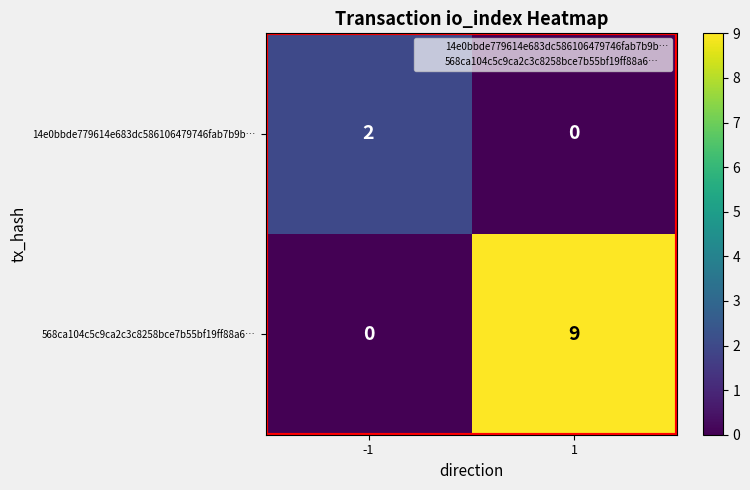

Which series has the largest range (max minus min)?

568ca104c5c9ca2c3c8258bce7b55bf19ff88a6…